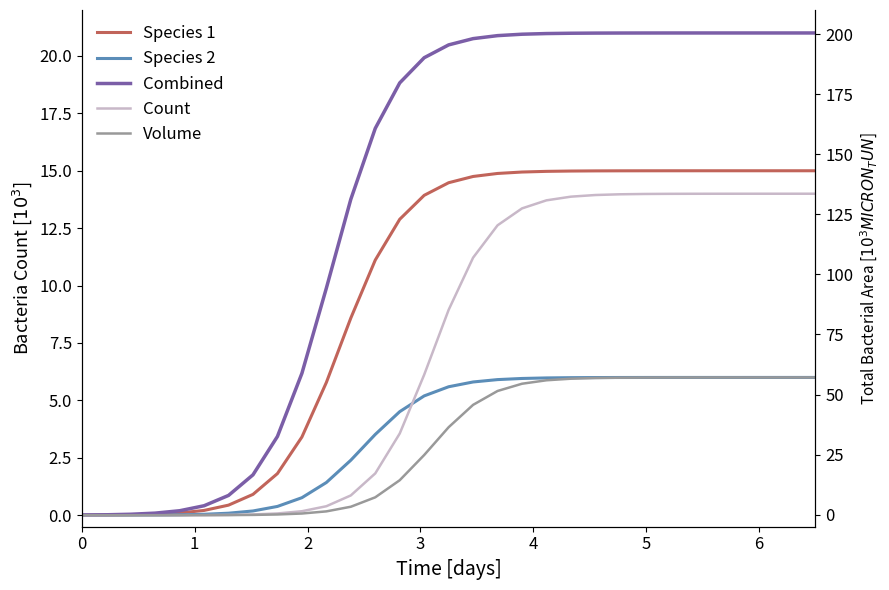

True or false: Volume and Species 1 cross at least once.

False